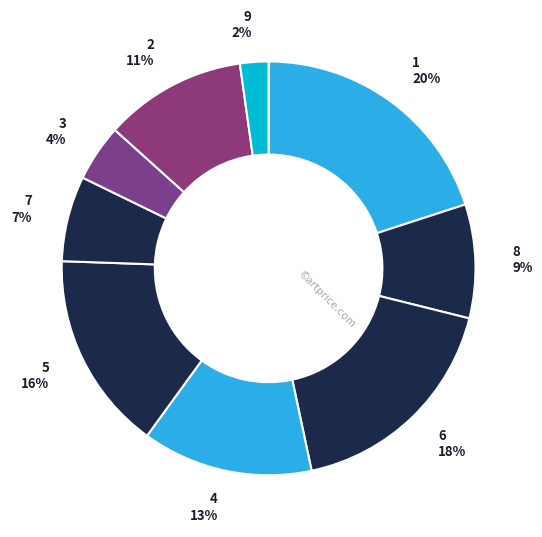

Count the number of slices in the pie.

9